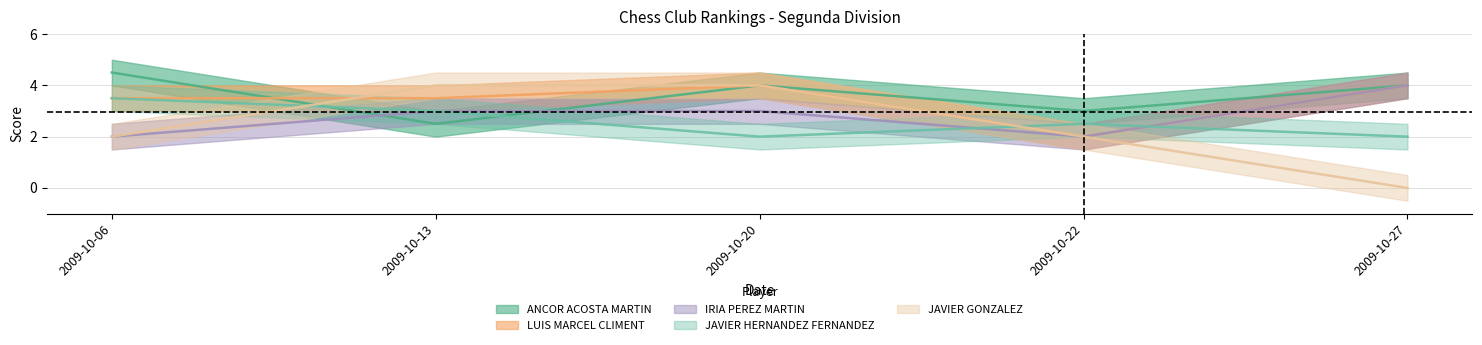

What is the difference between the JAVIER HERNANDEZ FERNANDEZ values at 2009-10-06 and 2009-10-27?

1.5